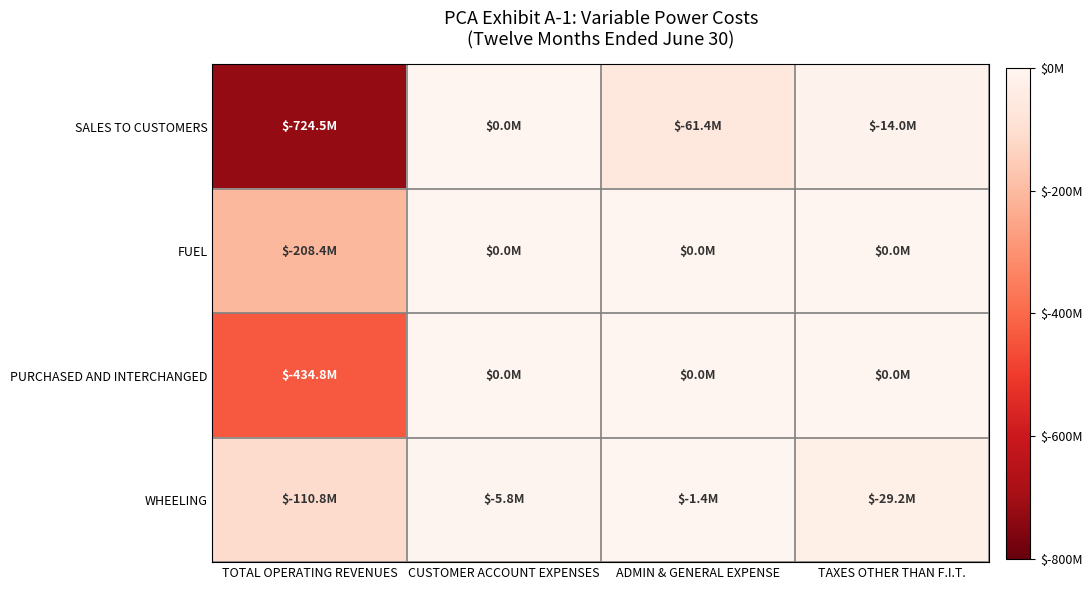

Reading right to left, extract all data points from this chart.

SALES TO CUSTOMERS: TAXES OTHER THAN F.I.T.=-13961272.2	ADMIN & GENERAL EXPENSE=-61442897.5	CUSTOMER ACCOUNT EXPENSES=0.0	TOTAL OPERATING REVENUES=-724521412.4
FUEL: TAXES OTHER THAN F.I.T.=0.0	ADMIN & GENERAL EXPENSE=0.0	CUSTOMER ACCOUNT EXPENSES=0.0	TOTAL OPERATING REVENUES=-208443243.3
PURCHASED AND INTERCHANGED: TAXES OTHER THAN F.I.T.=0.0	ADMIN & GENERAL EXPENSE=0.0	CUSTOMER ACCOUNT EXPENSES=0.0	TOTAL OPERATING REVENUES=-434843424.5
WHEELING: TAXES OTHER THAN F.I.T.=-29197002.1	ADMIN & GENERAL EXPENSE=-1449042.8	CUSTOMER ACCOUNT EXPENSES=-5810661.7	TOTAL OPERATING REVENUES=-110806488.1